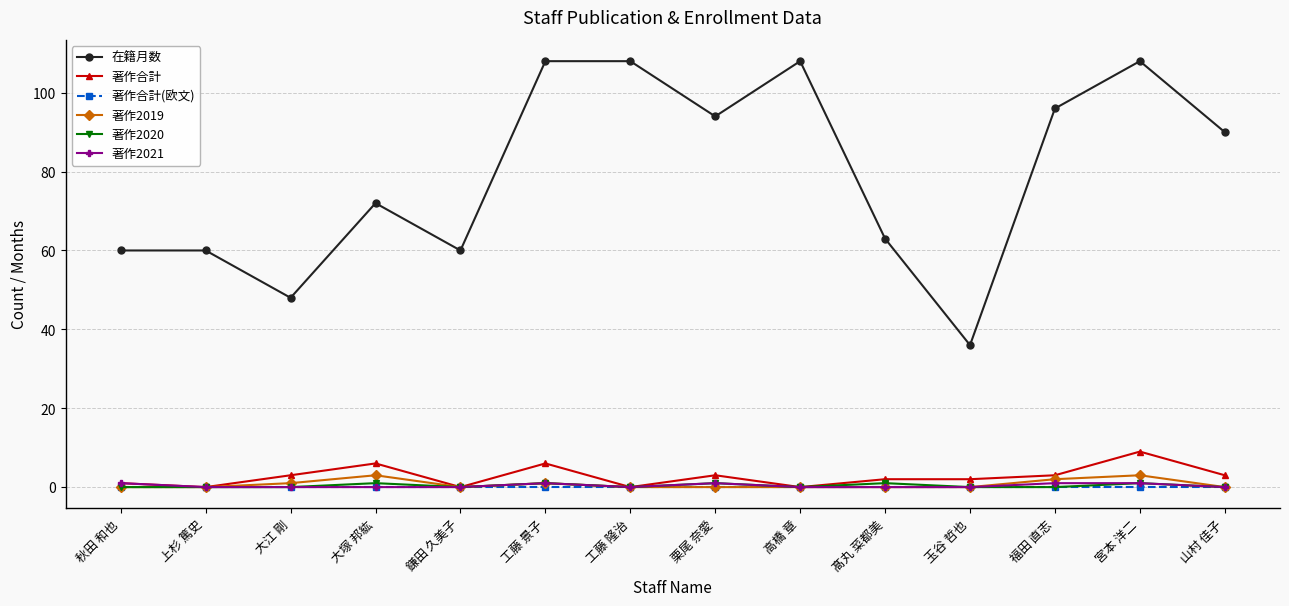

What is the difference between the highest and lowest values at 栗尾 奈愛?

94